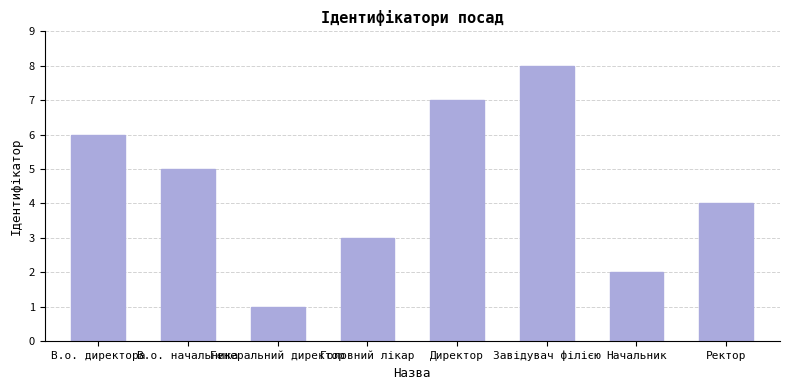

Where is the data nearest to the value 4?

Ректор